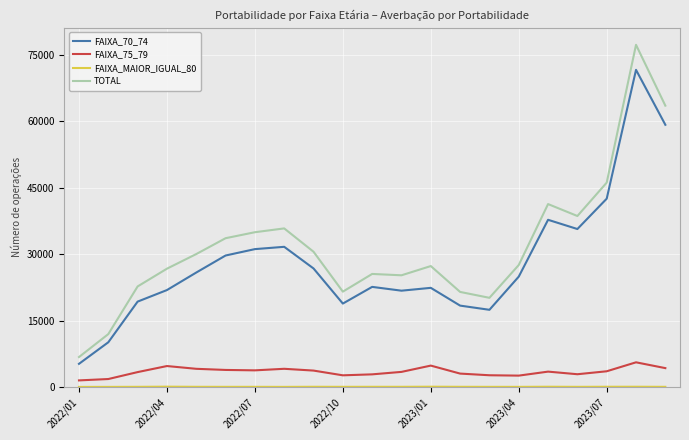

True or false: FAIXA_75_79 and FAIXA_70_74 intersect in this chart.

False